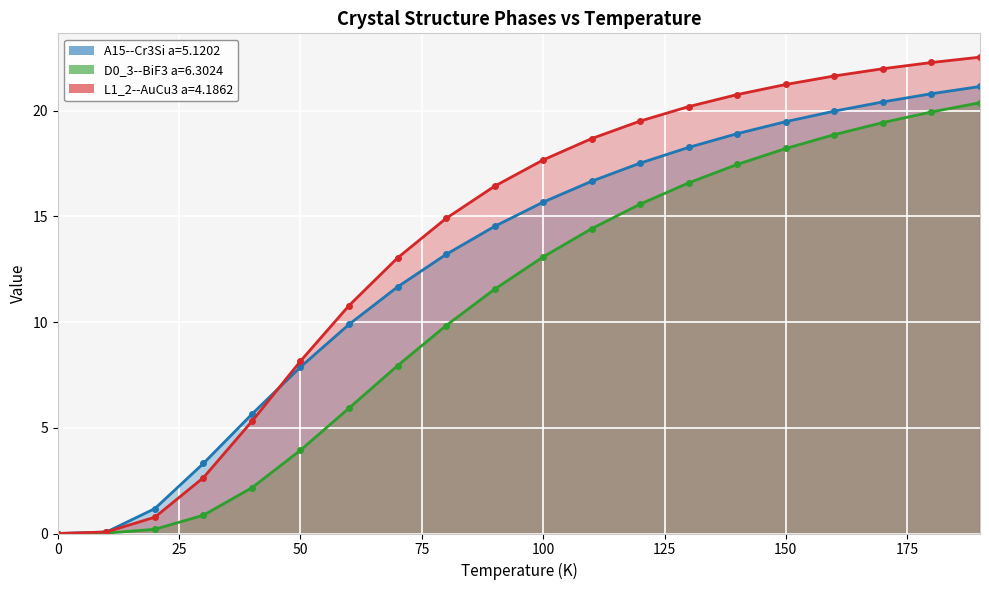

At which category is the sum across all series the highest?

190